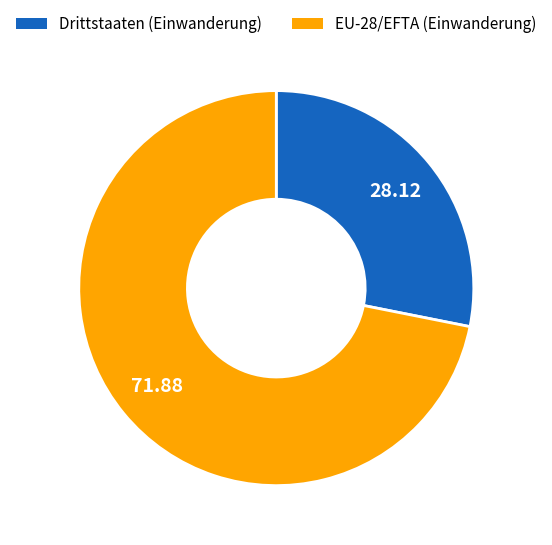

How many slices are in this pie chart?

2